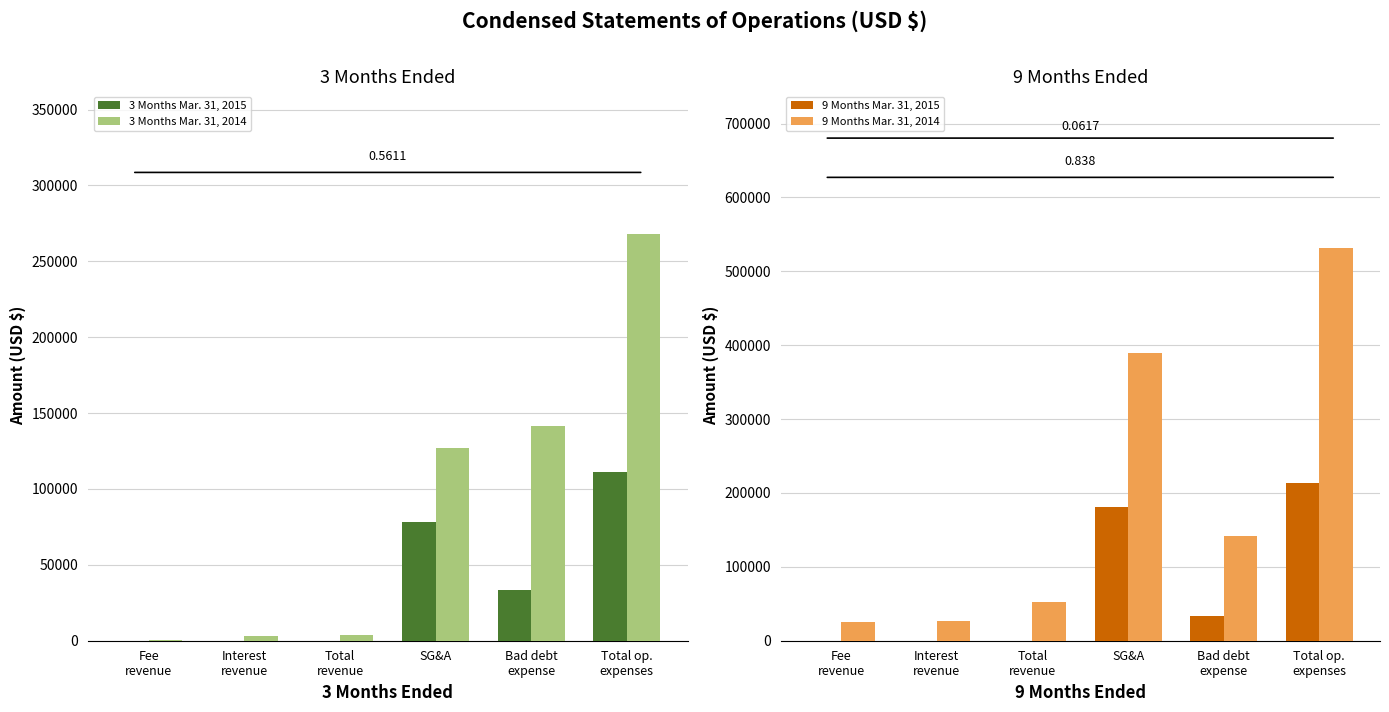

How many data points in 3 Months Mar. 31, 2014 are less than 126720?

3